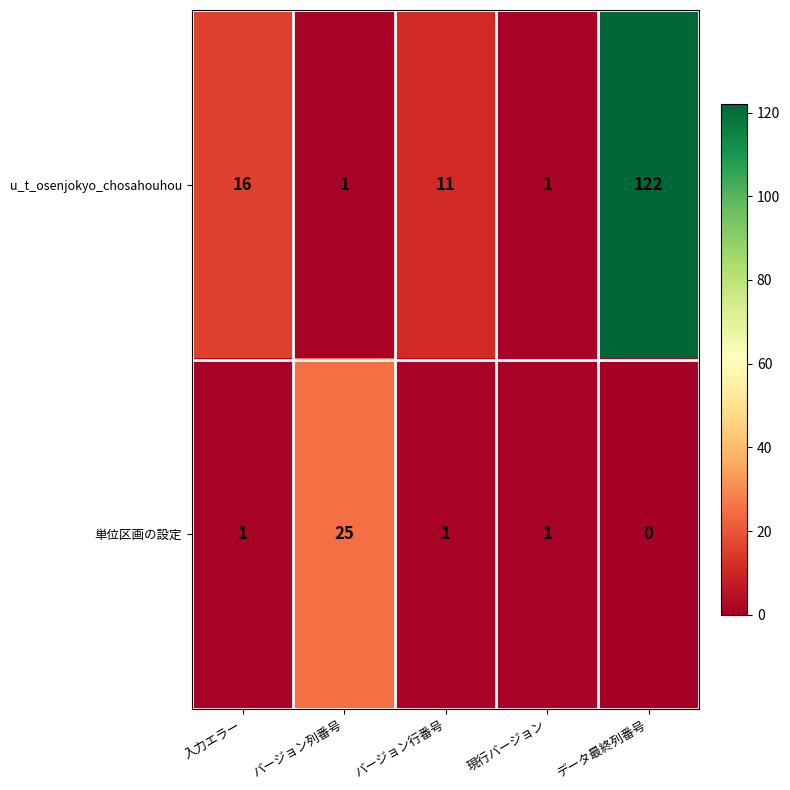

What is the difference between the maximum and second lowest values in the 単位区画の設定 series?

24